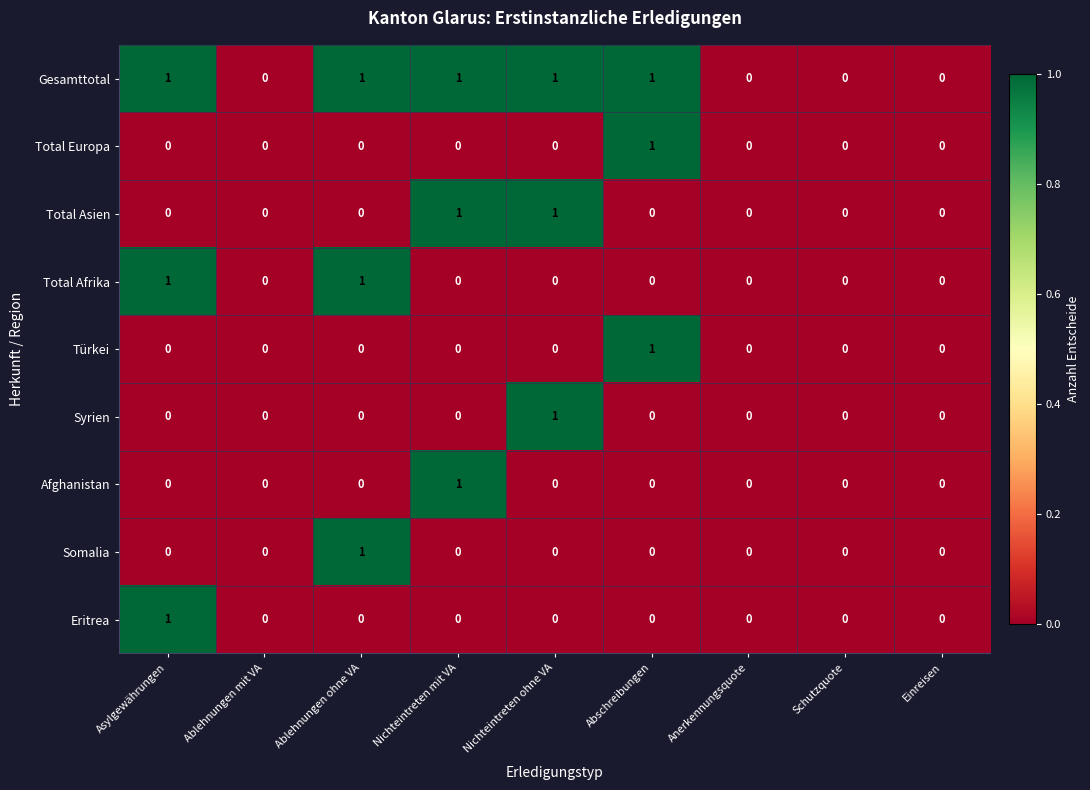

Is it true that Eritrea equals 0 at Anerkennungsquote?

True